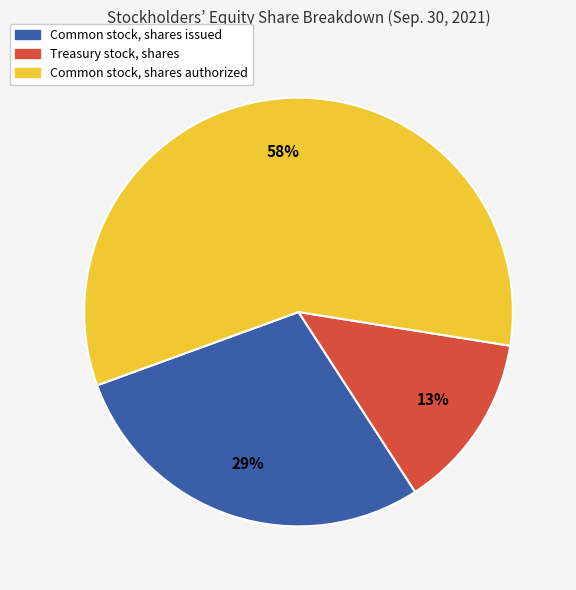

What percentage is the Common stock, shares authorized slice, to the nearest percent?

58%